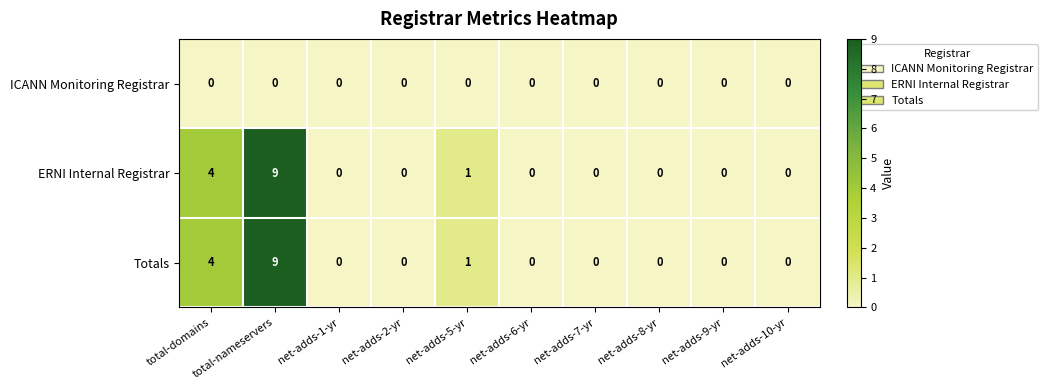

Count the number of data series in this chart.

3